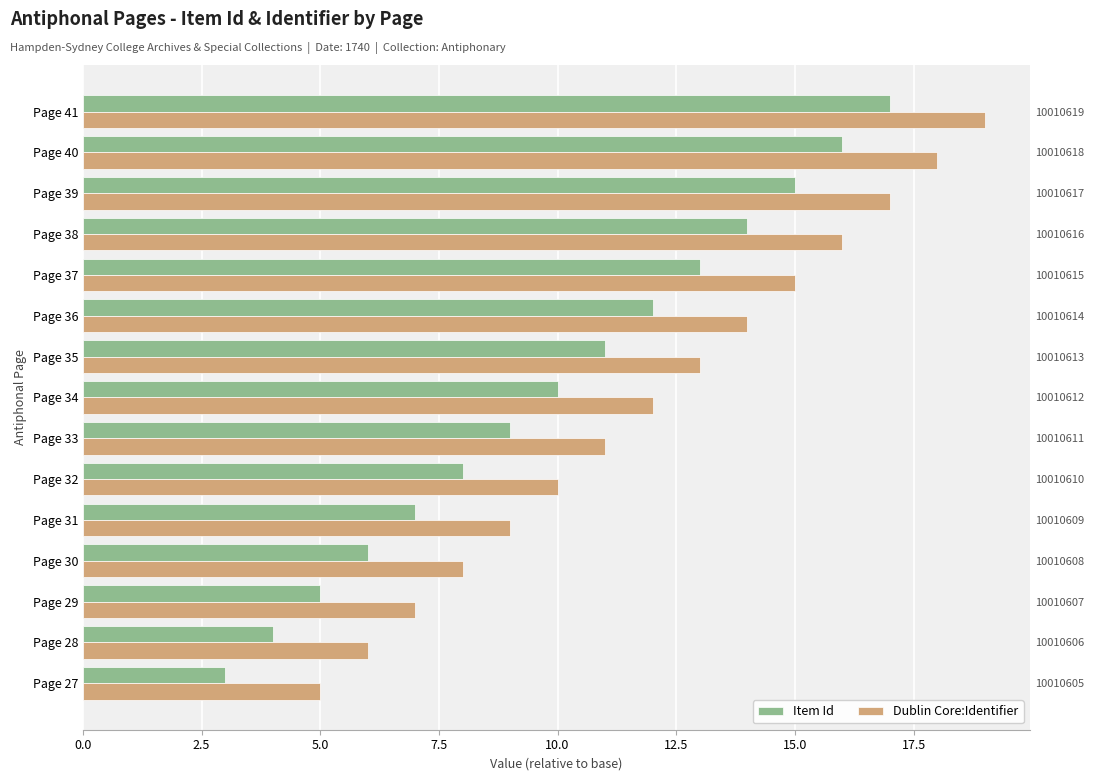

At Page 32, list the series in order from largest to smallest.

Dublin Core:Identifier, Item Id